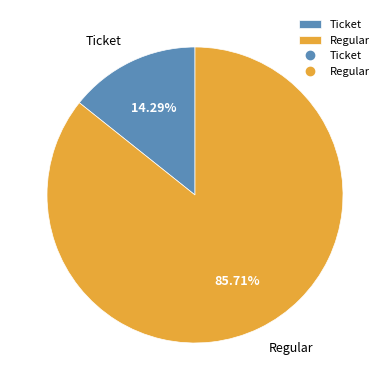

Which category has the smallest portion of the pie?

Ticket